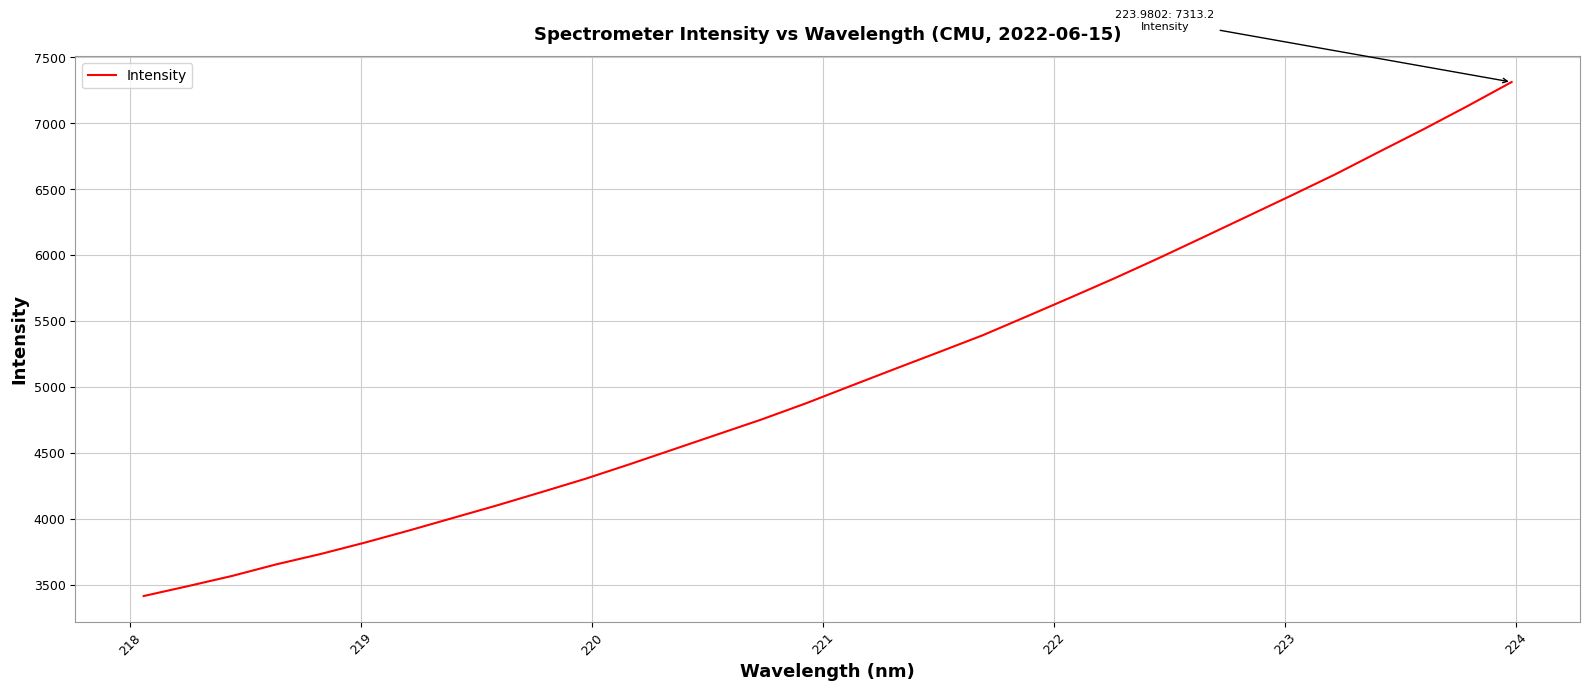

What is the greatest value displayed?

7313.2